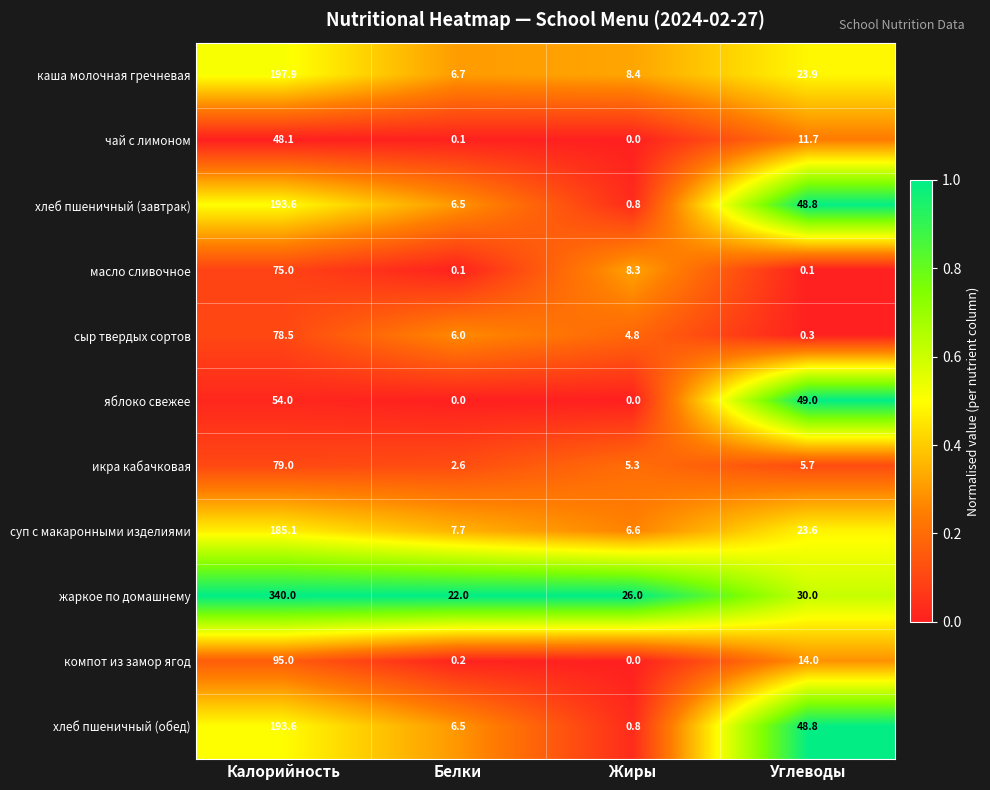

What is the average value of the компот из замор ягод series?

27.3